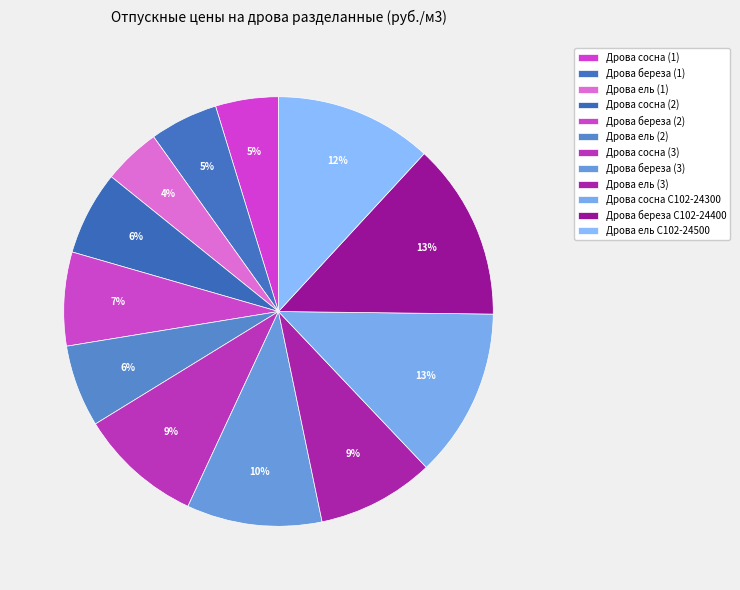

How many slices are in this pie chart?

12